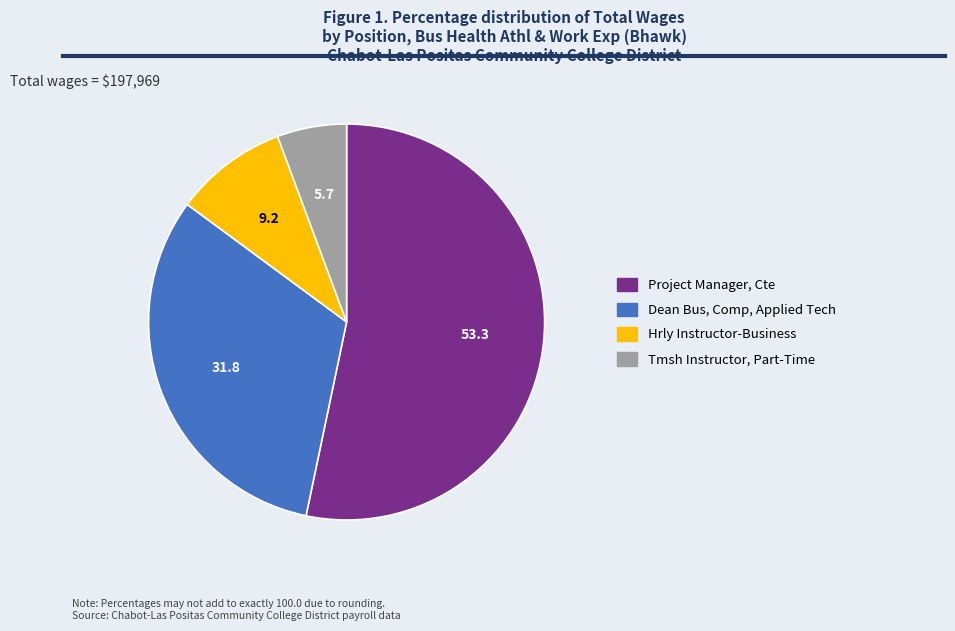

Combined, do Tmsh Instructor, Part-Time and Hrly Instructor-Business account for over 50%?

No